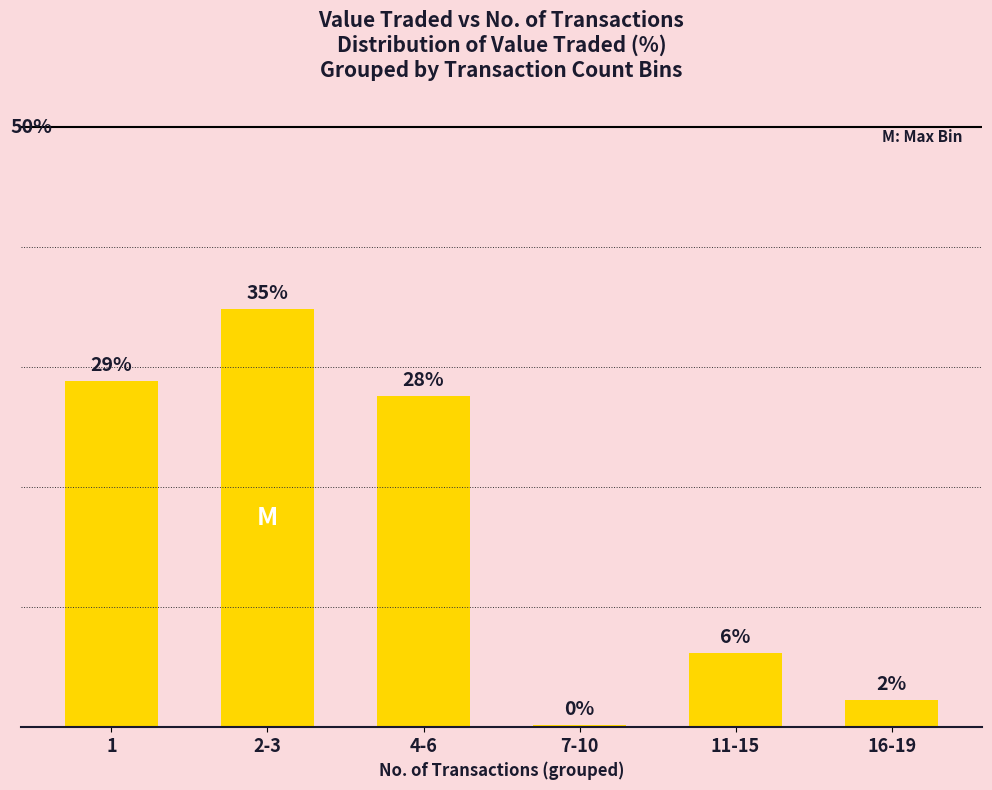

At which label does the data first exceed 27?

1